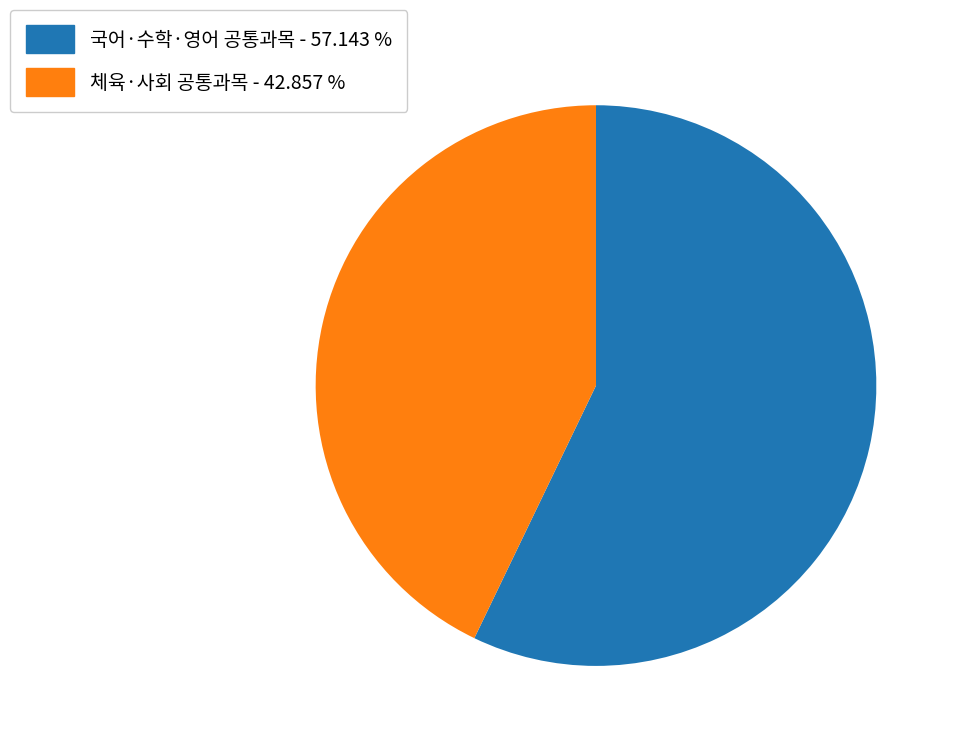

Rank the categories by value from lowest to highest.

체육·사회 공통과목 - 42.857 %, 국어·수학·영어 공통과목 - 57.143 %